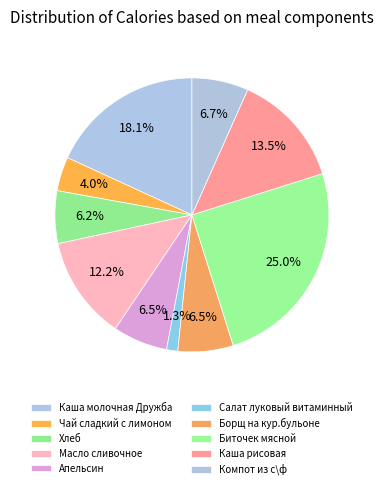

How many segments does this pie chart have?

10